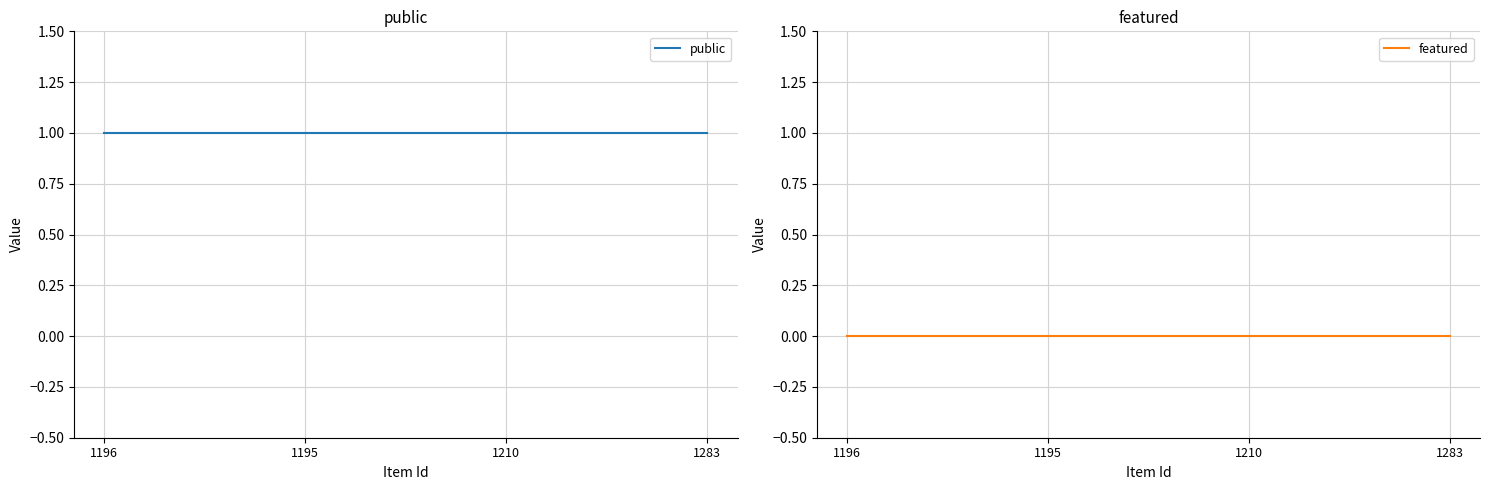

How many series are shown in this chart?

2